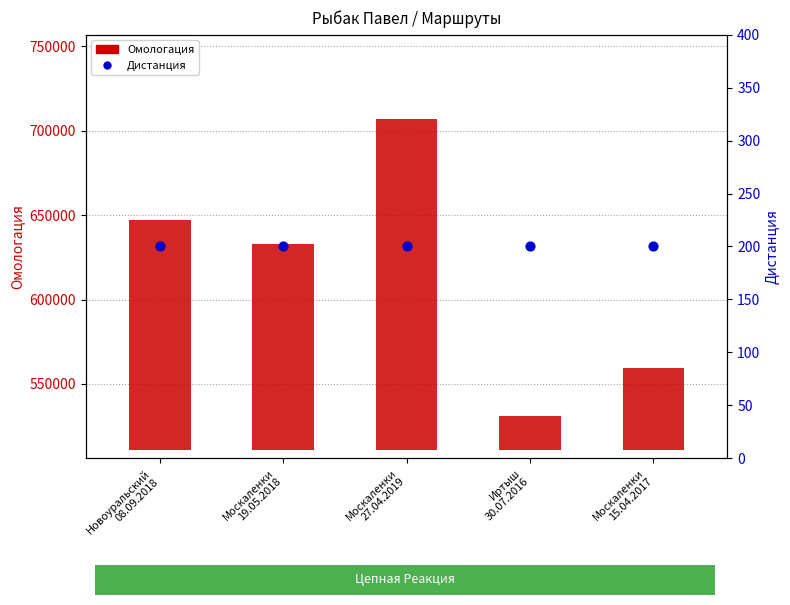

Which series contains the highest Y value?

Омологация